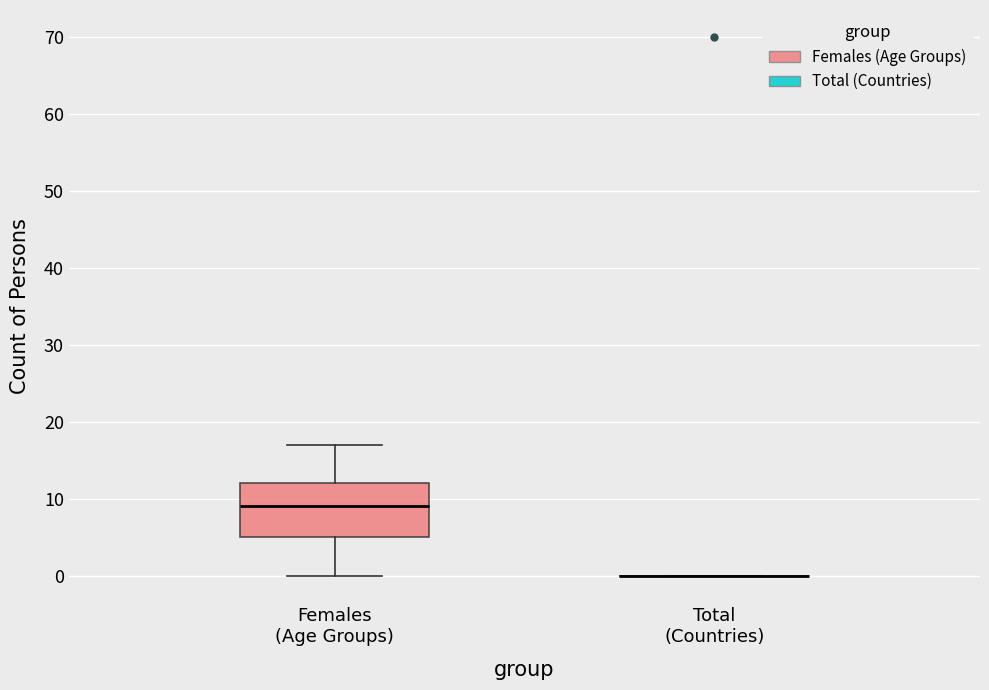

Where does the lower whisker of the box for Females (Age Groups) end on the y-axis? The values are not printed on the chart, so give them approximately, as read against the axis.

0